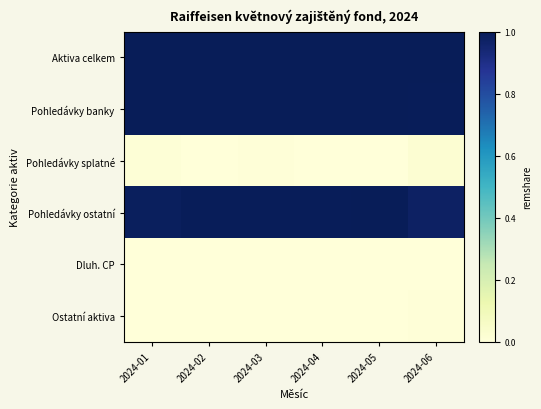

Reading left to right, extract all data points from this chart.

Aktiva celkem: 2024-01=1.0	2024-02=1.0	2024-03=1.0	2024-04=1.0	2024-05=1.0	2024-06=1.0
Pohledávky banky: 2024-01=1.0	2024-02=1.0	2024-03=1.0	2024-04=1.0	2024-05=1.0	2024-06=1.0
Pohledávky splatné: 2024-01=0.0	2024-02=0.0	2024-03=0.0	2024-04=0.0	2024-05=0.0	2024-06=0.0
Pohledávky ostatní: 2024-01=1.0	2024-02=1.0	2024-03=1.0	2024-04=1.0	2024-05=1.0	2024-06=1.0
Dluh. CP: 2024-01=0.0	2024-02=0.0	2024-03=0.0	2024-04=0.0	2024-05=0.0	2024-06=0.0
Ostatní aktiva: 2024-01=0.0	2024-02=0.0	2024-03=0.0	2024-04=0.0	2024-05=0.0	2024-06=0.0